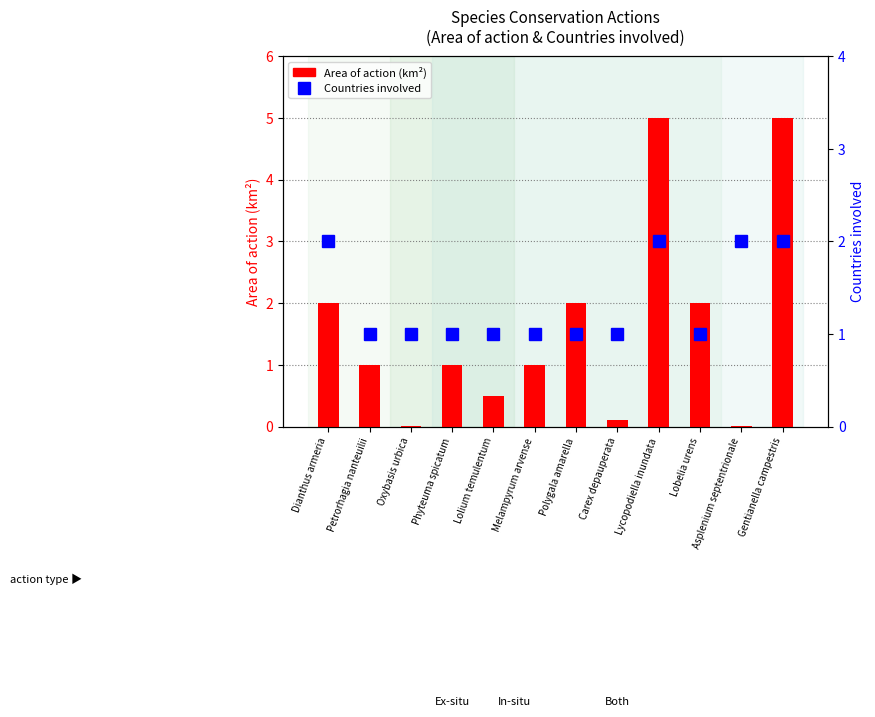

Does the chart contain stacked bars?

No